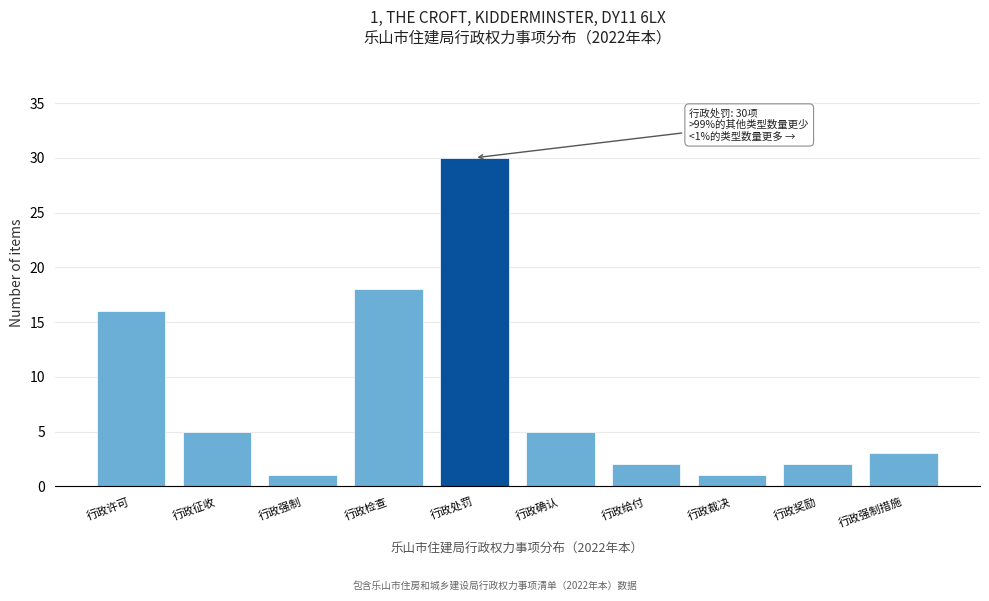

Reading left to right, what are all the values shown in this chart?

16	5	1	18	30	5	2	1	2	3